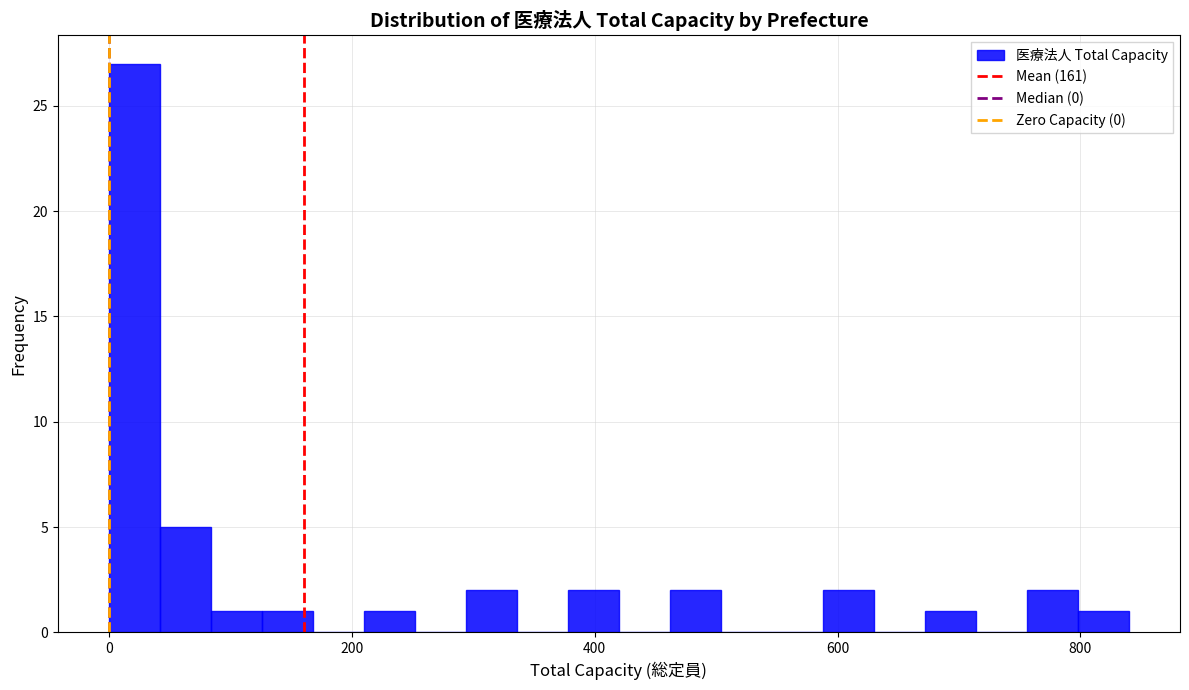

Read against the x-axis, roughly where is the centre of the tallest bar?

20